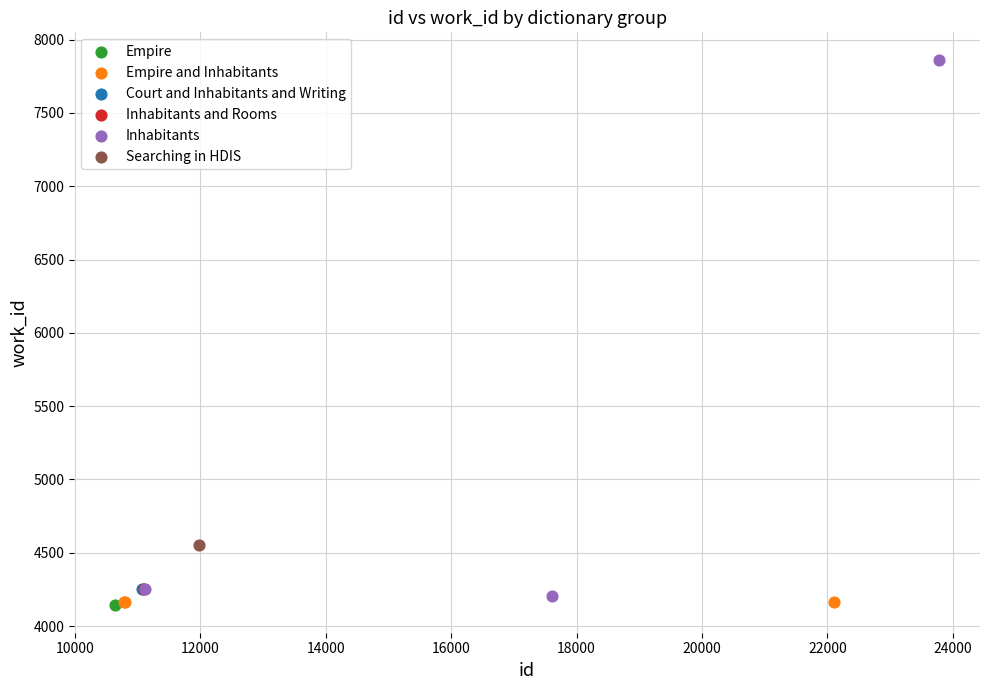

What are all the series names shown in the legend?

Empire, Empire and Inhabitants, Court and Inhabitants and Writing, Inhabitants and Rooms, Inhabitants, Searching in HDIS